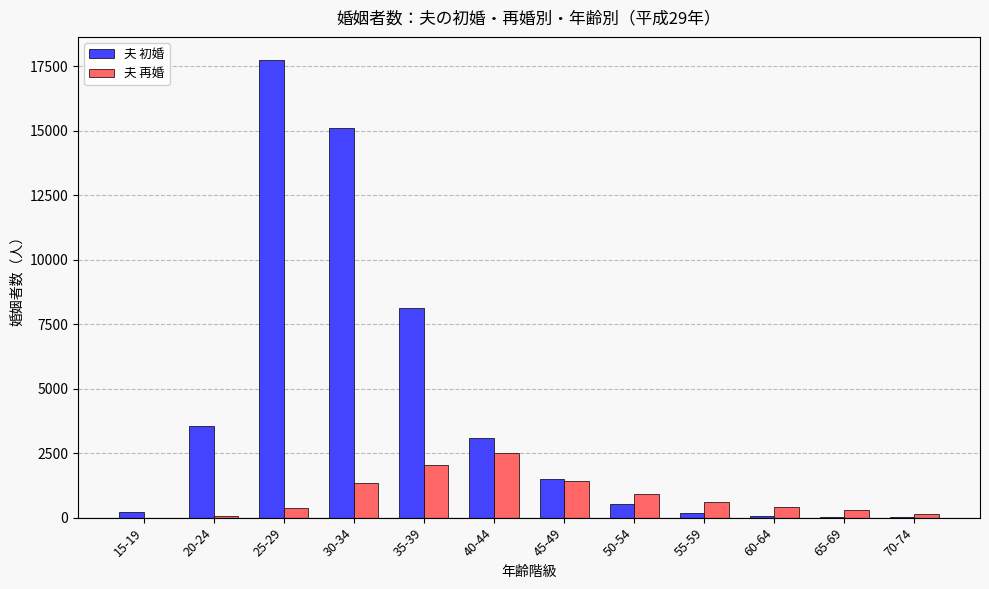

At which label does 夫 再婚 reach its peak?

40-44